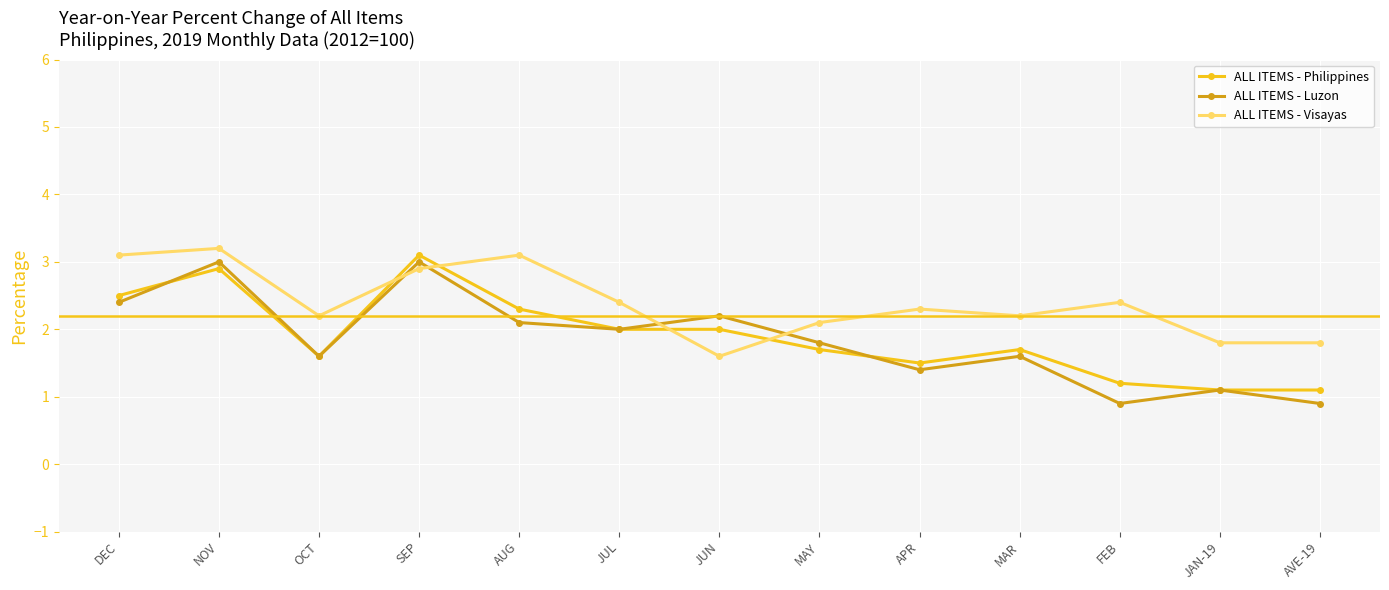

At how many categories does at least one series exceed 1?

13